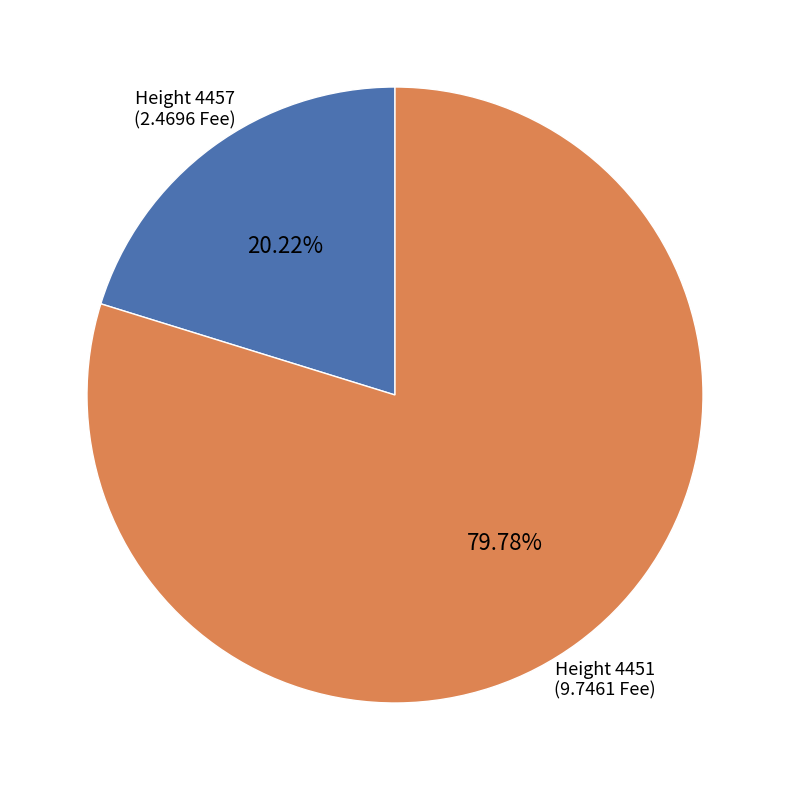

What is the majority slice?

Height 4451